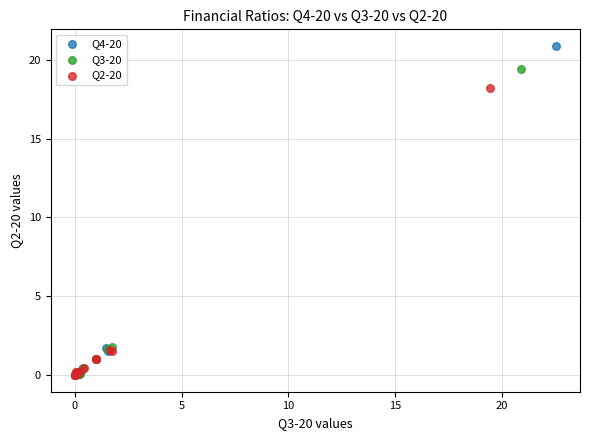

Which series contains the highest Y value?

Q4-20